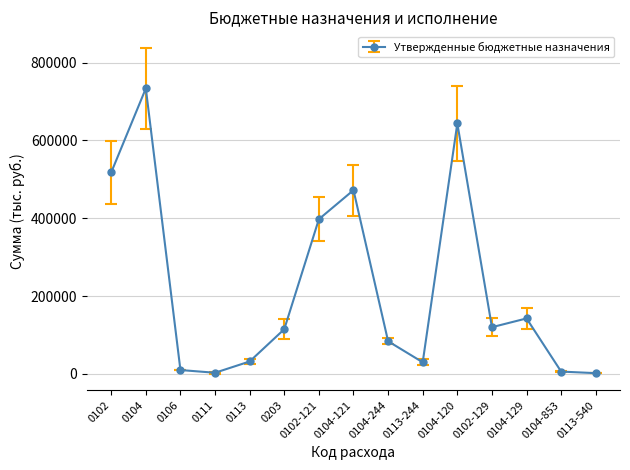

What is the difference between the second highest and second lowest values?

640732